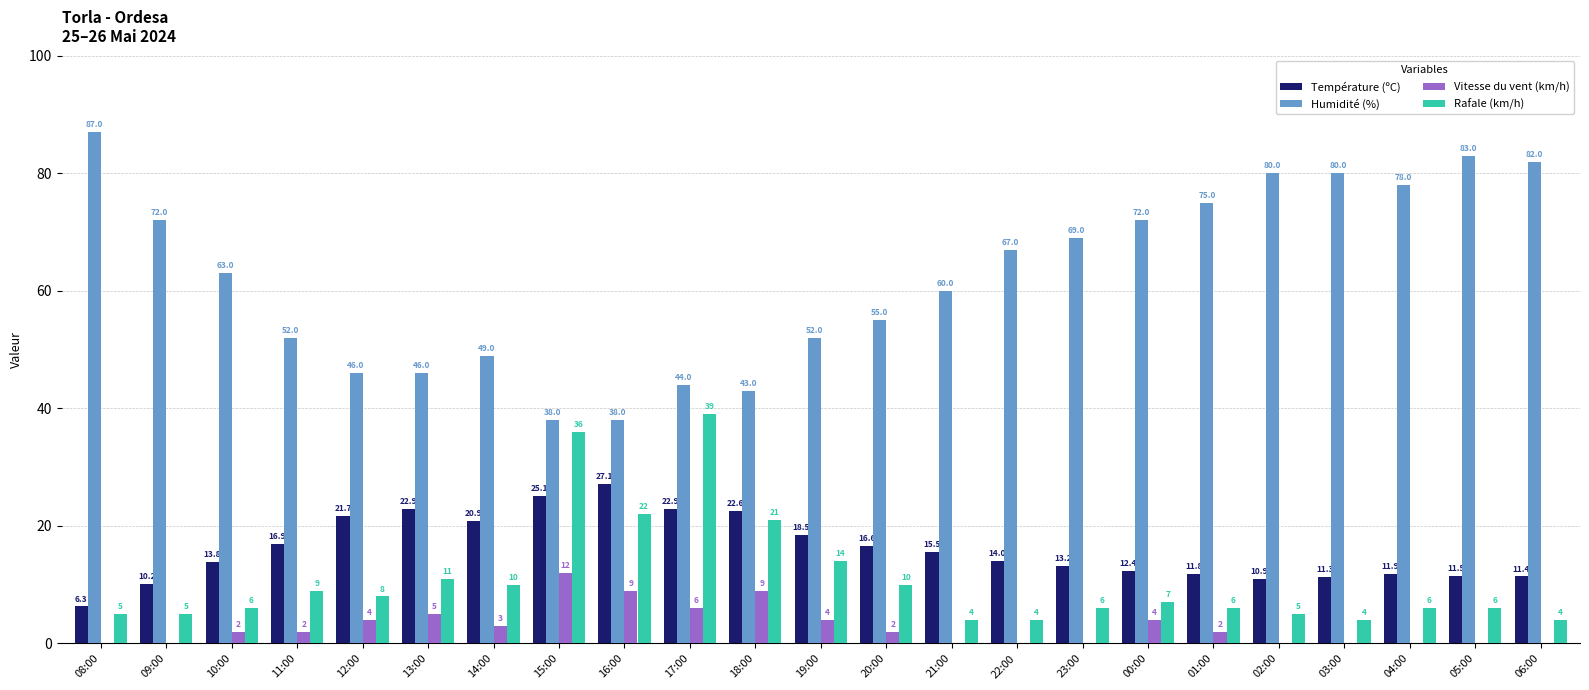

At which label does Humidité (%) first exceed 63?

08:00